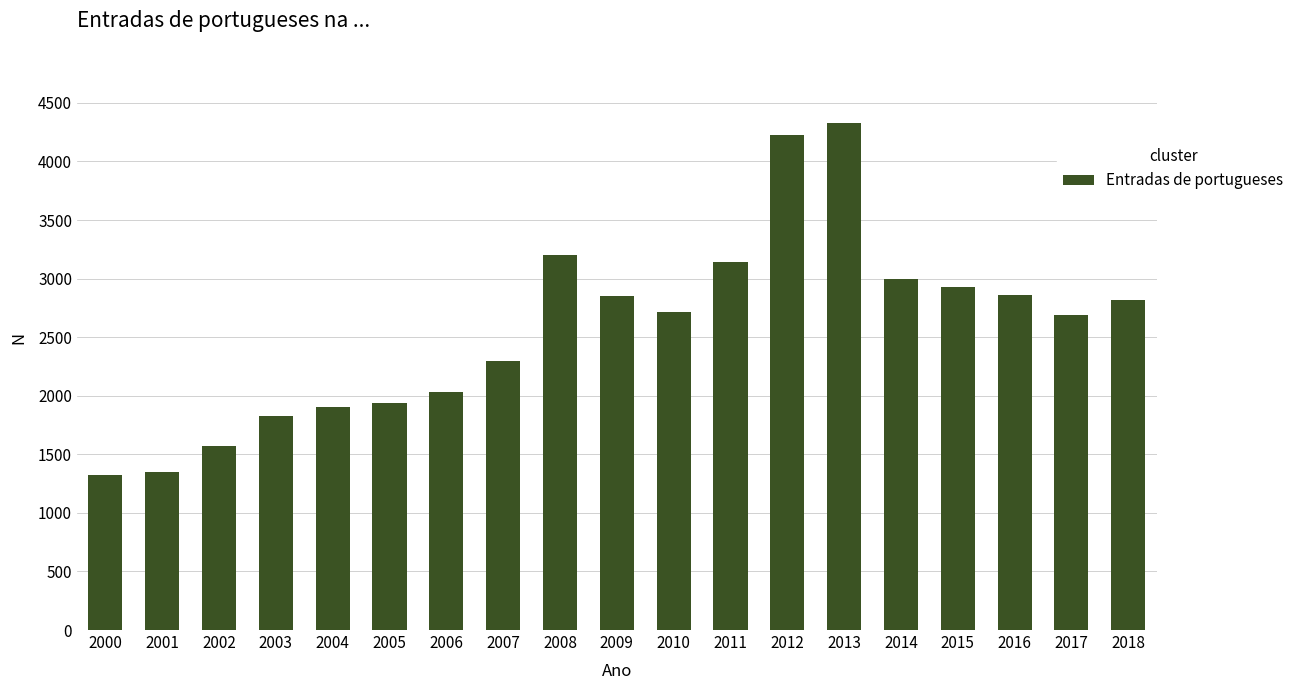

At which category does the chart reach its peak across all series?

2013